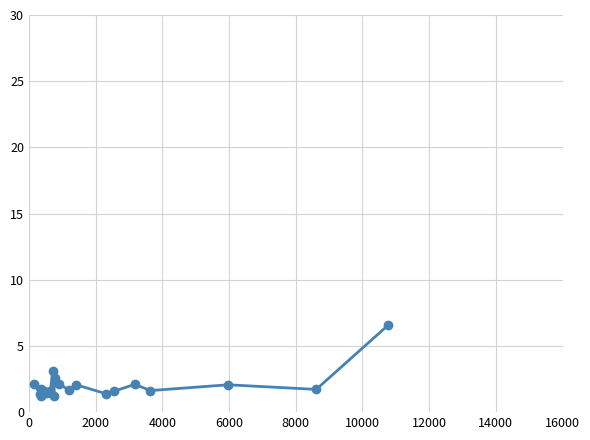

What is the minimum value shown in the chart?

1.2